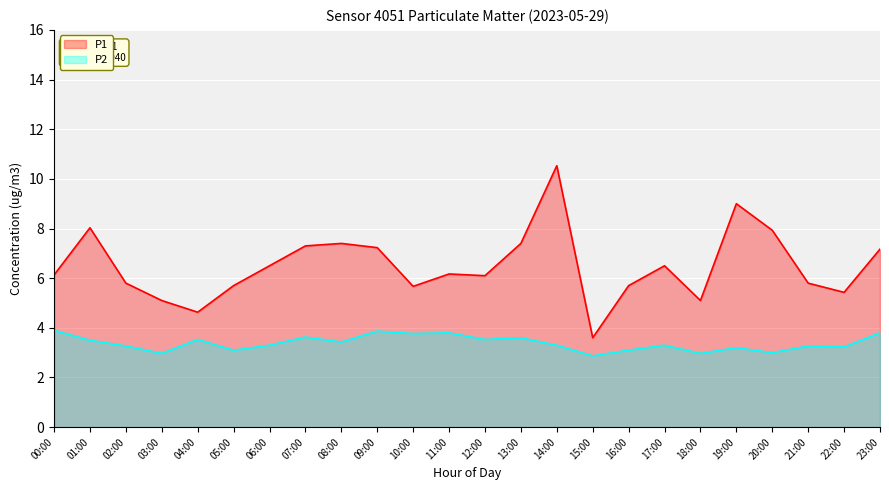

Read the P2 value at 22:00.

3.2